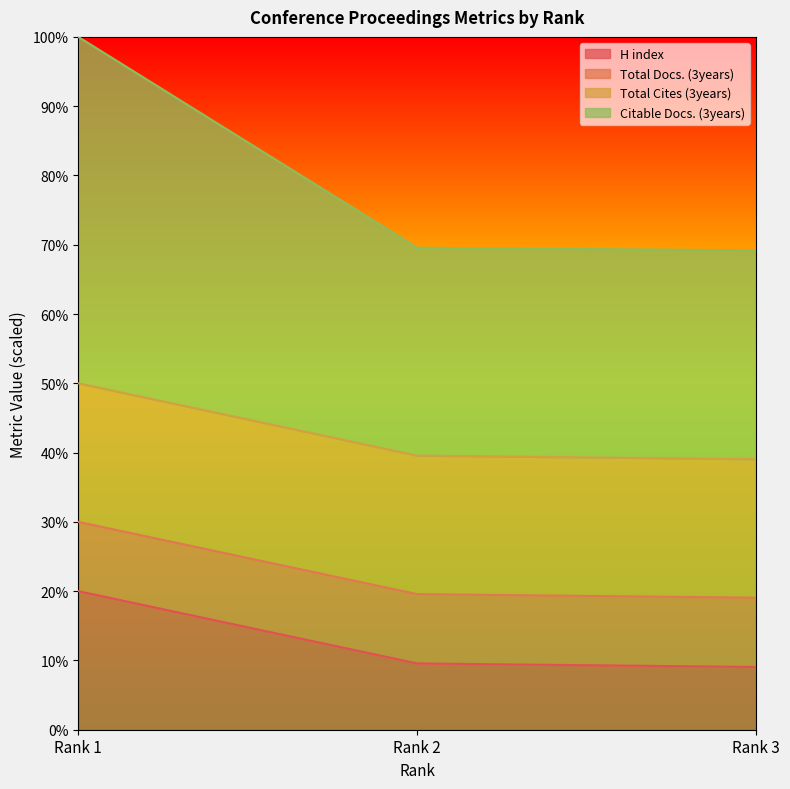

What are all the series names shown in the legend?

H index, Total Docs. (3years), Total Cites (3years), Citable Docs. (3years)